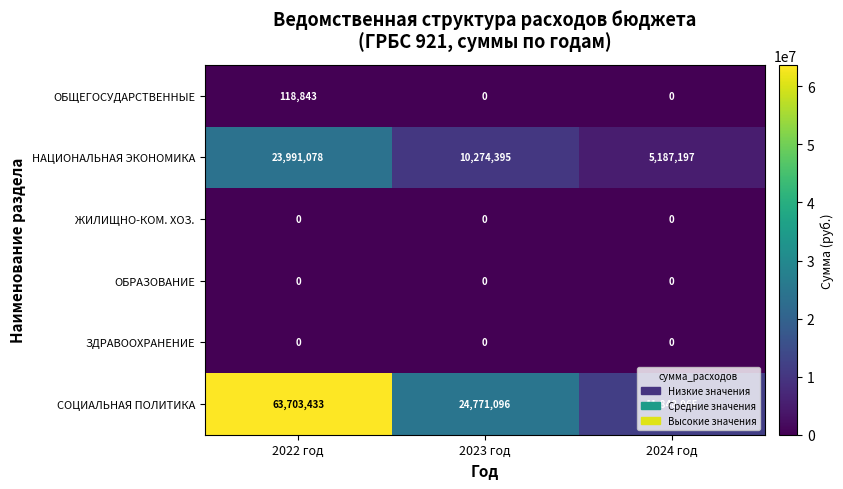

Which series has the widest spread of values?

СОЦИАЛЬНАЯ ПОЛИТИКА